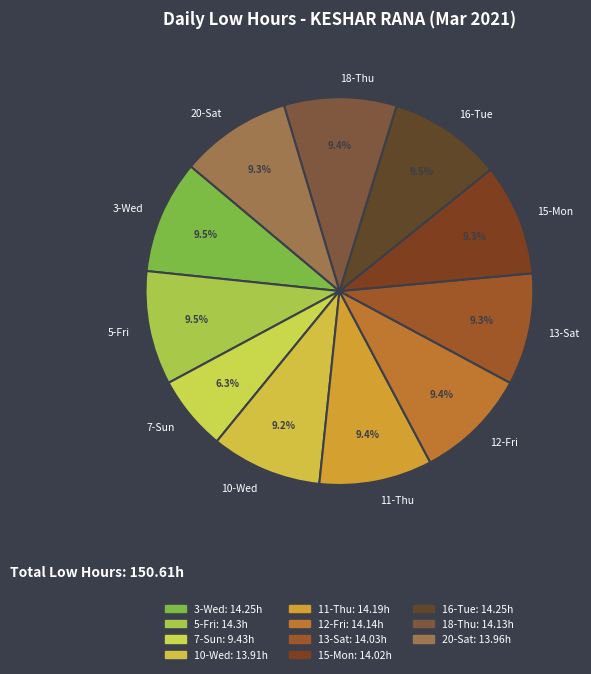

True or false: 11-Thu accounts for 9% of the total.

True